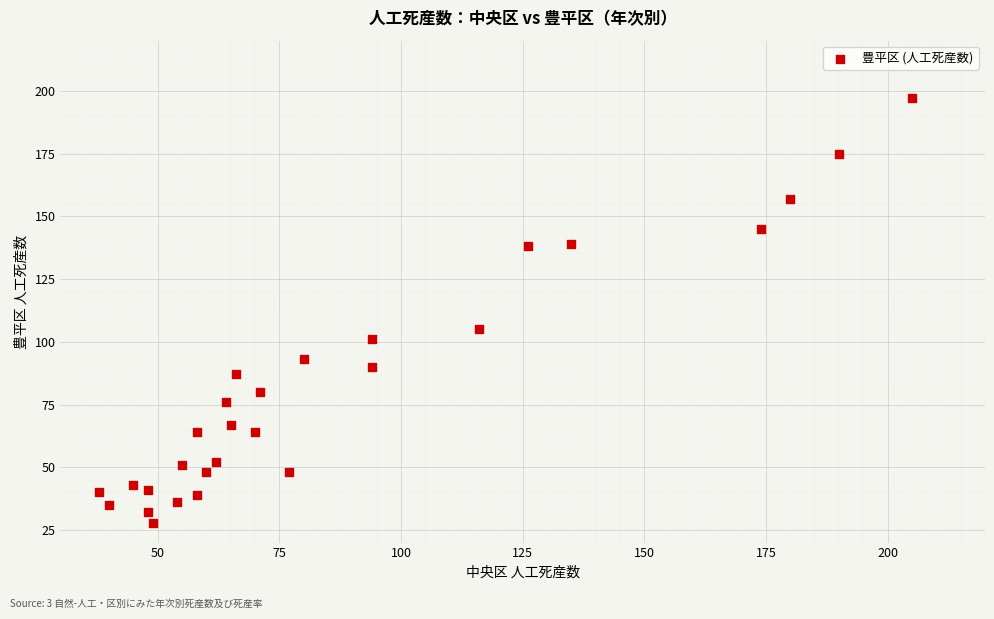

What Y value in the scatter plot is closest to 112?

105